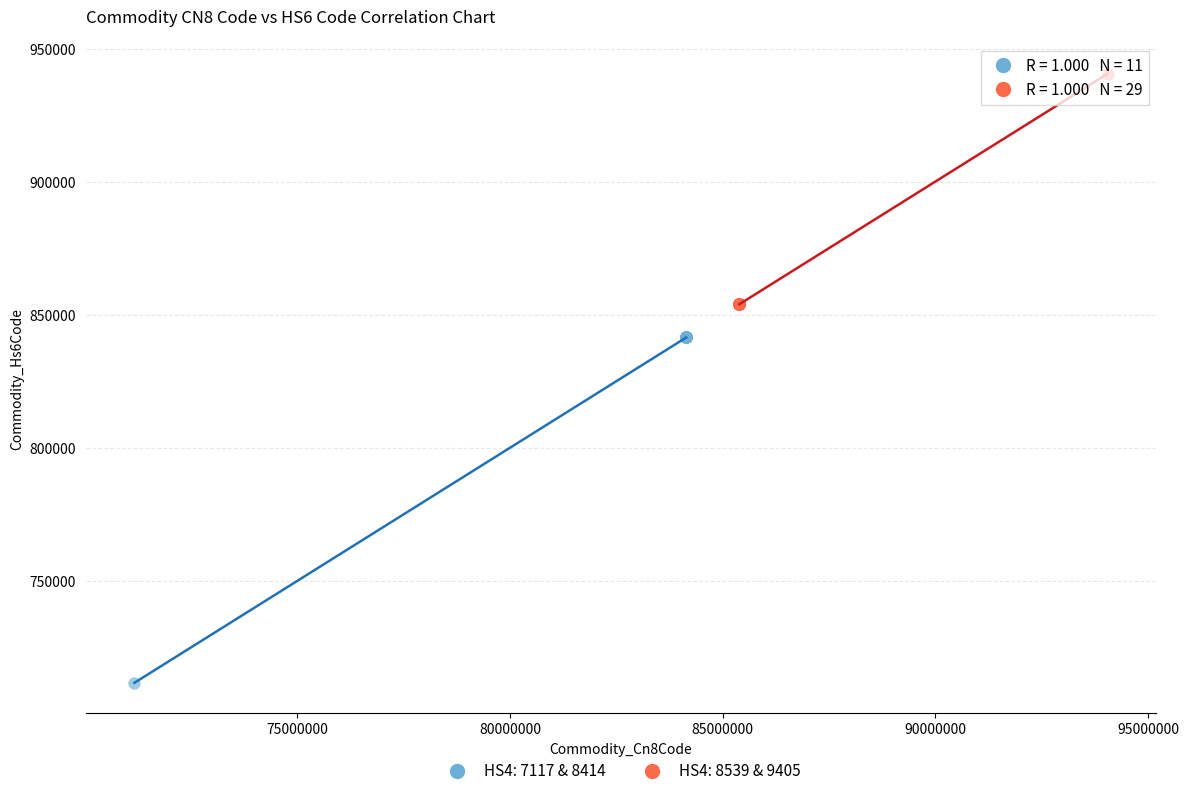

Which series has the largest Y range (max minus min)?

HS4: 7117 & 8414